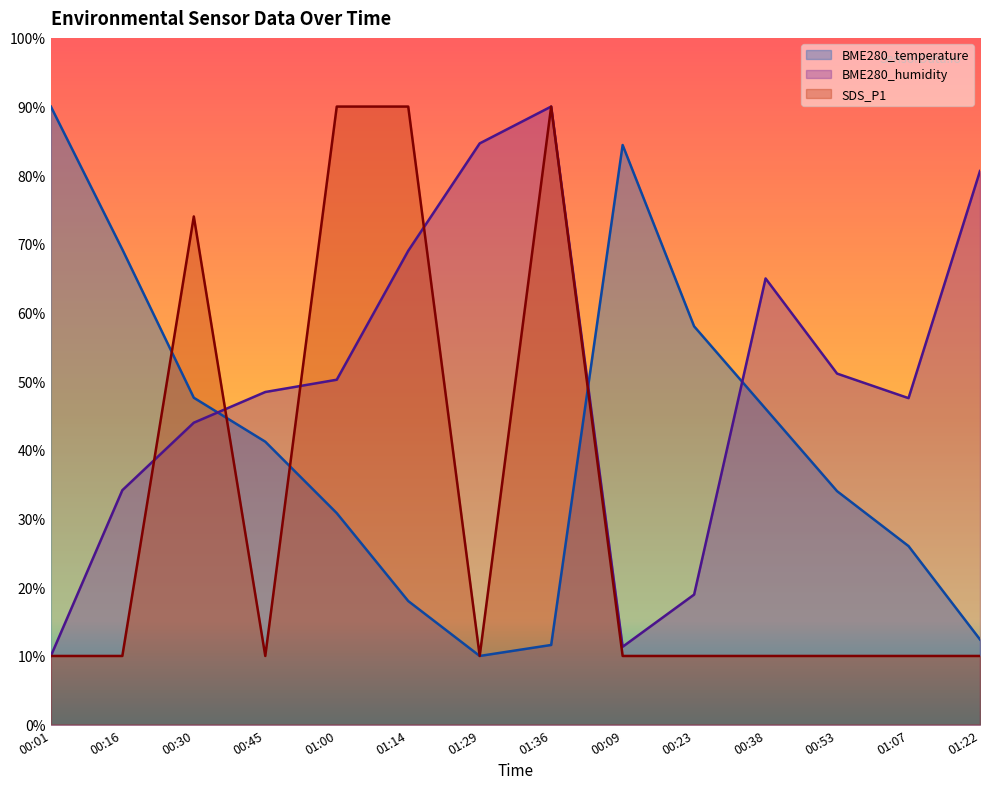

Rank the categories by BME280_temperature value from highest to lowest.

00:01, 00:09, 00:16, 00:23, 00:30, 00:38, 00:45, 00:53, 01:00, 01:07, 01:14, 01:22, 01:36, 01:29